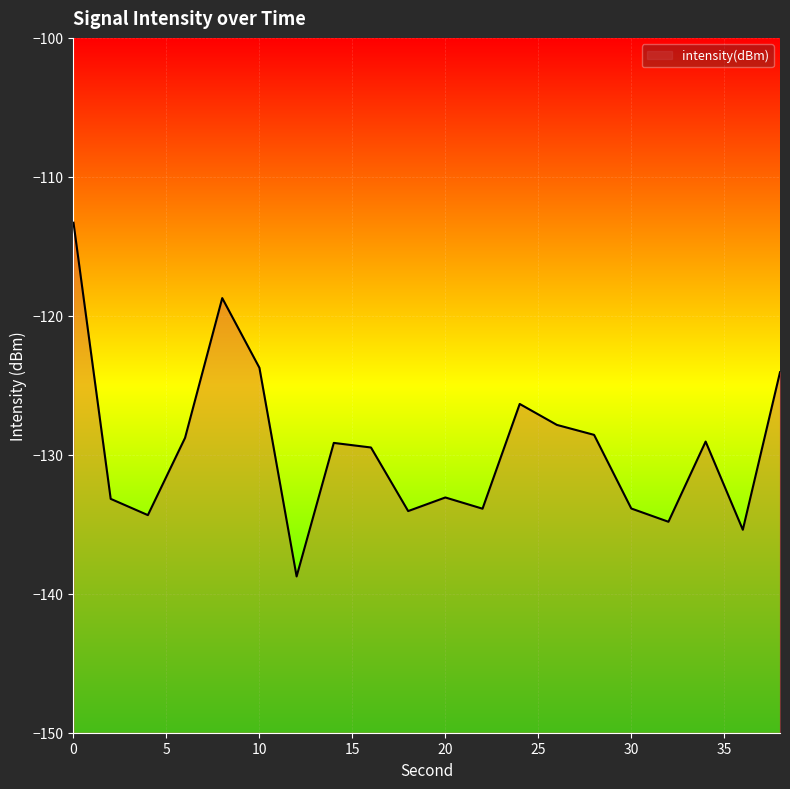

What is the value of the 14th point from the left?

-127.8